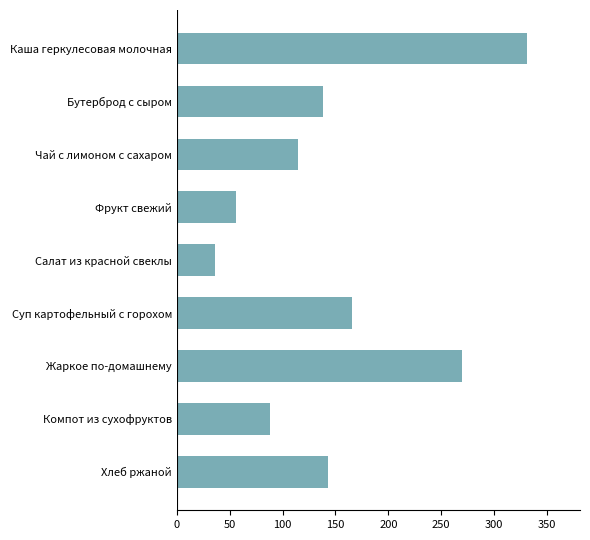

What is the difference between the maximum and minimum values?

295.3